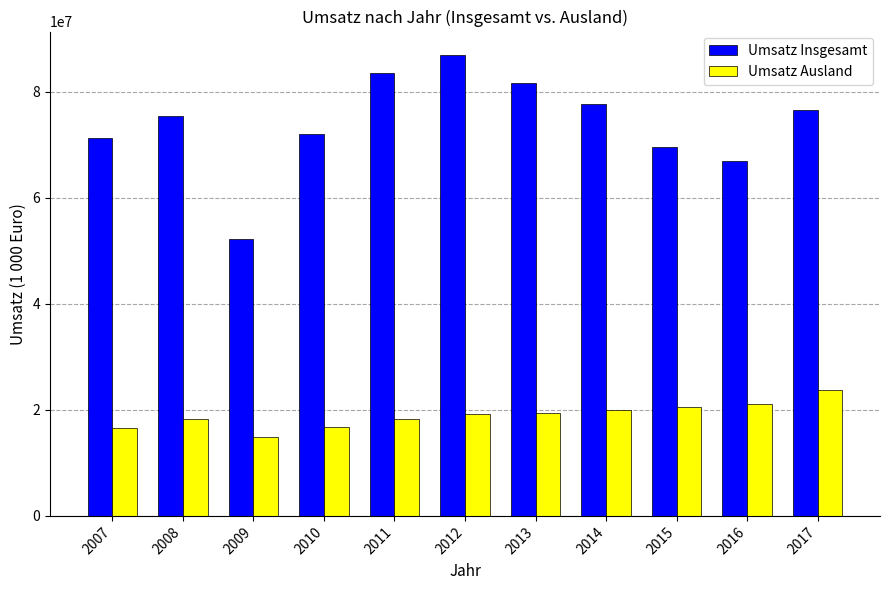

At which label is Umsatz Insgesamt closest to 69600707?

2015